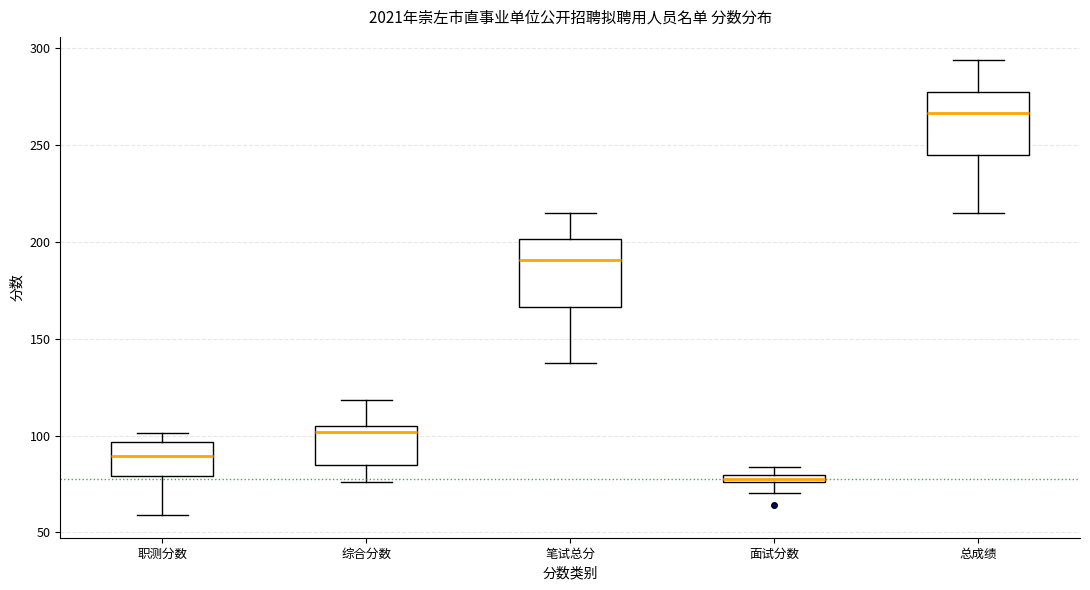

Which box has the lowest median line?

面试分数